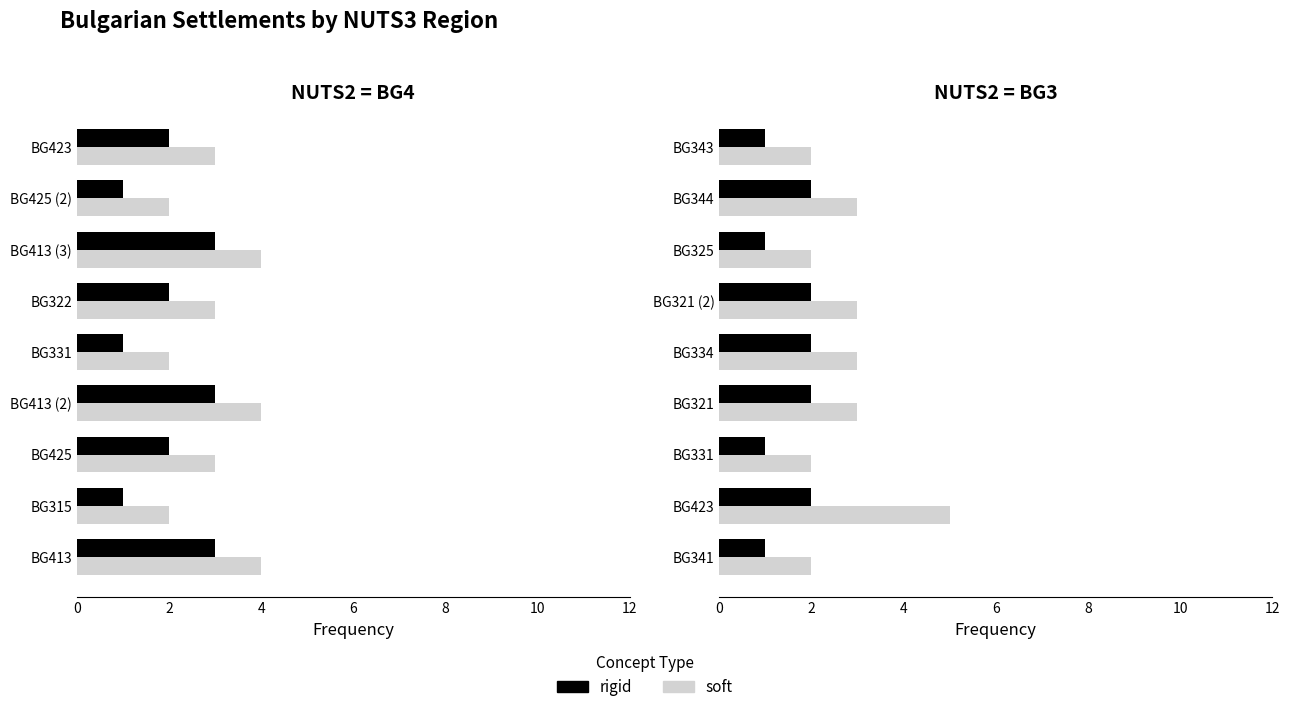

The soft series shows 3 at BG334. True or false?

True